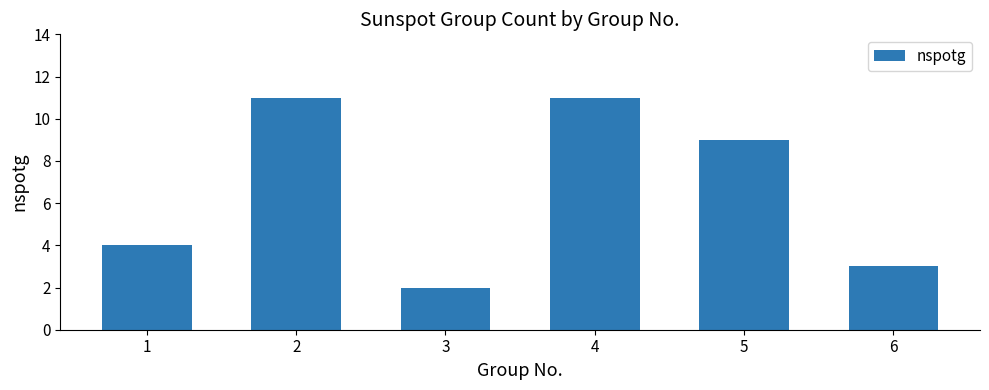

What value does the data have at 4?

11